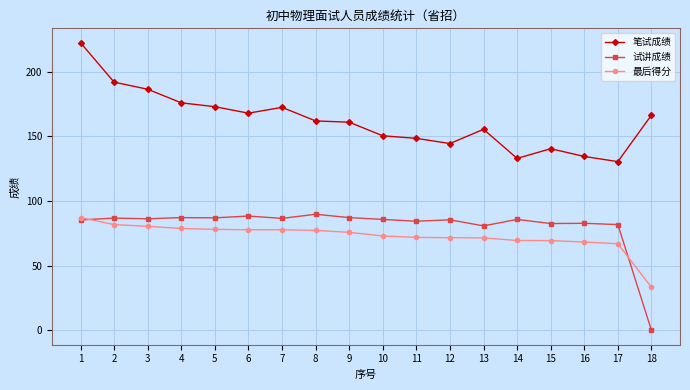

What is the sum of all 最后得分 values?

1310.6